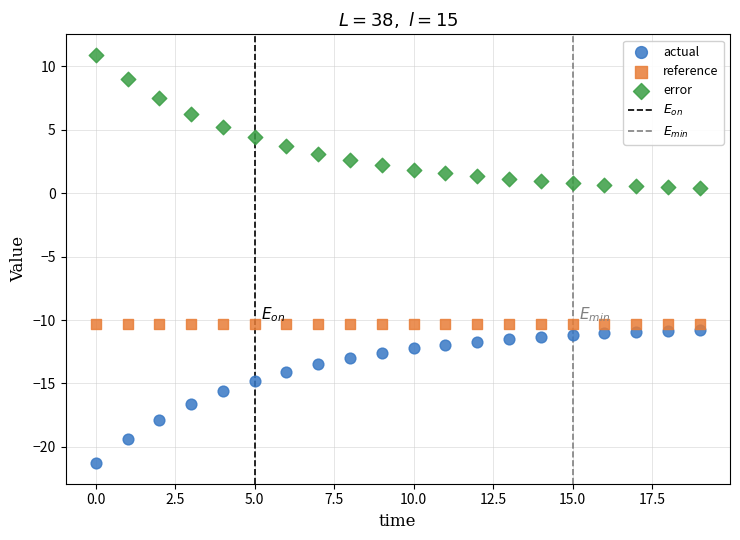

Which series contains the lowest Y value?

actual